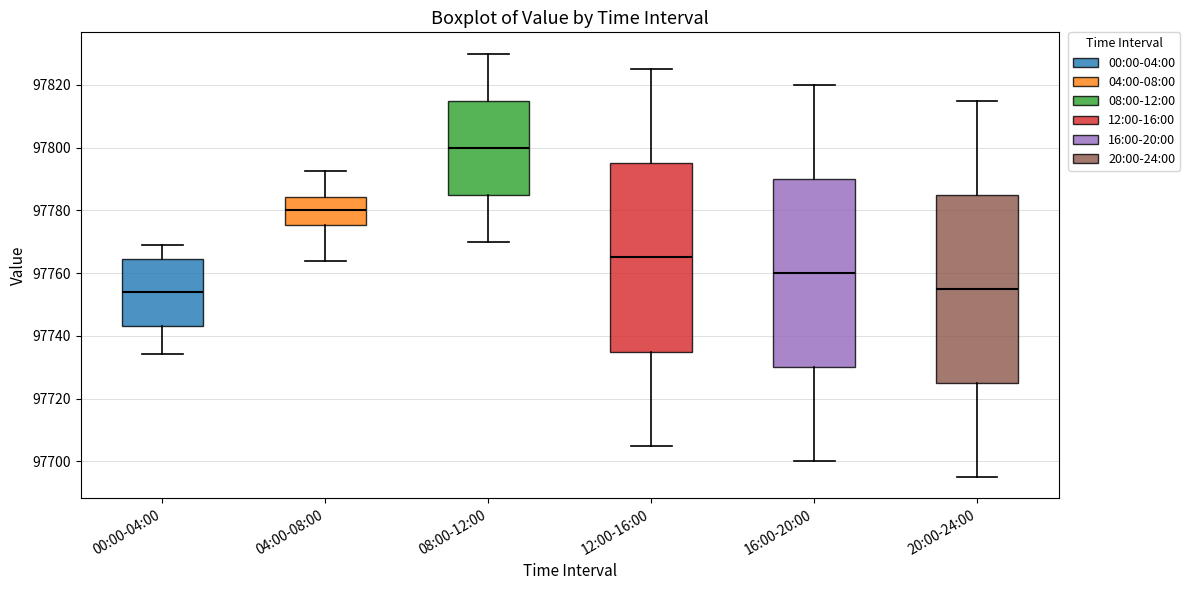

Reading left to right, read every box against the y-axis: the position of its median line, the range the box covers, and the ends of its whiskers. The values are not printed on the chart, so give them approximately, as read against the axis.

00:00-04:00: median 97754, box 97744 to 97764, whiskers 97734 to 97770
04:00-08:00: median 97780, box 97776 to 97784, whiskers 97764 to 97792
08:00-12:00: median 97800, box 97786 to 97816, whiskers 97770 to 97830
12:00-16:00: median 97766, box 97736 to 97796, whiskers 97706 to 97826
16:00-20:00: median 97760, box 97730 to 97790, whiskers 97700 to 97820
20:00-24:00: median 97756, box 97726 to 97786, whiskers 97696 to 97816